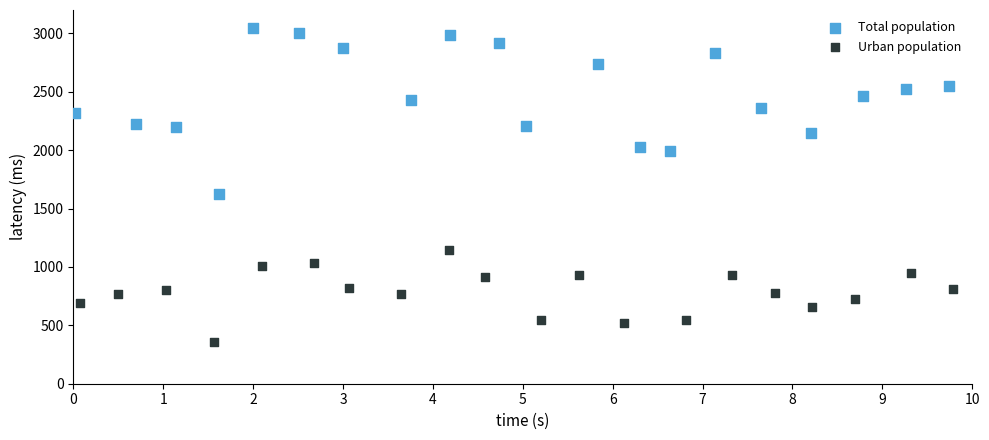

Which series has the widest spread of Y values?

Total population